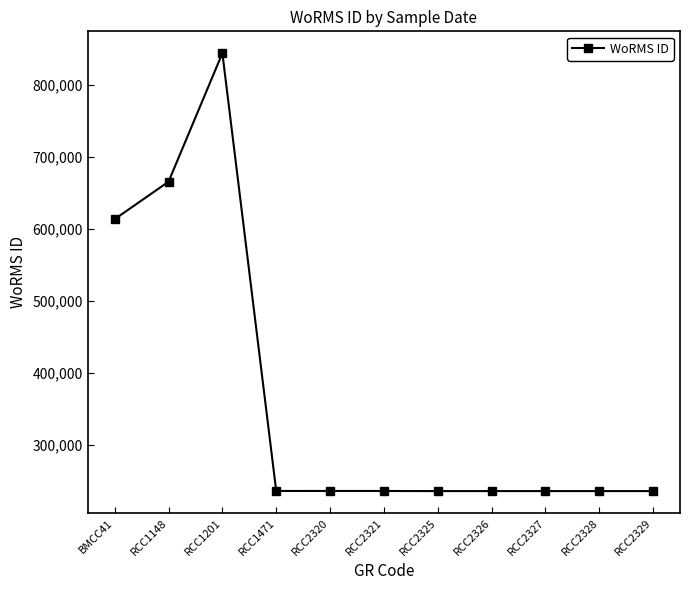

What is the label of the 5th point from the left?

RCC2320